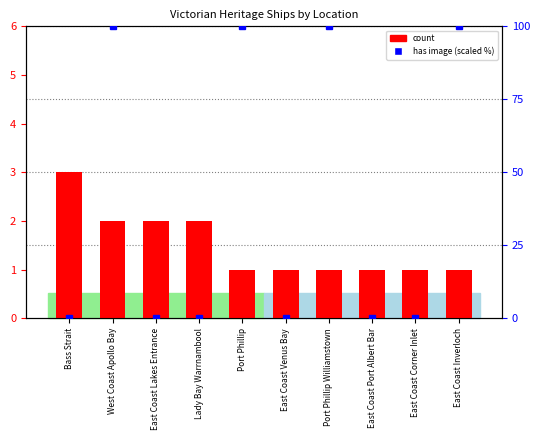

What is the difference between the highest and lowest values at West Coast Apollo Bay?

98